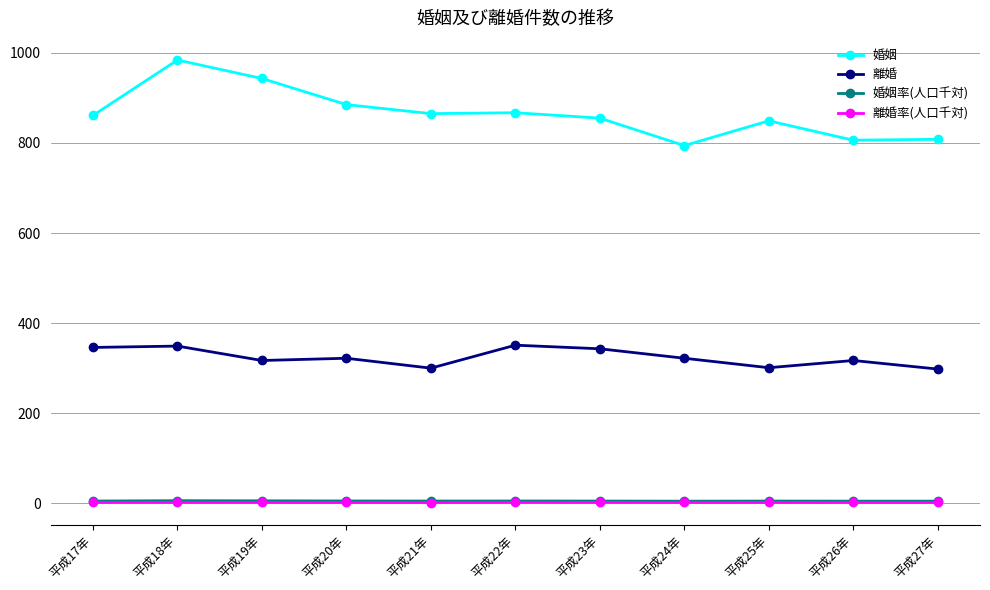

True or false: 婚姻率(人口千対) and 離婚率(人口千対) cross at least once.

False